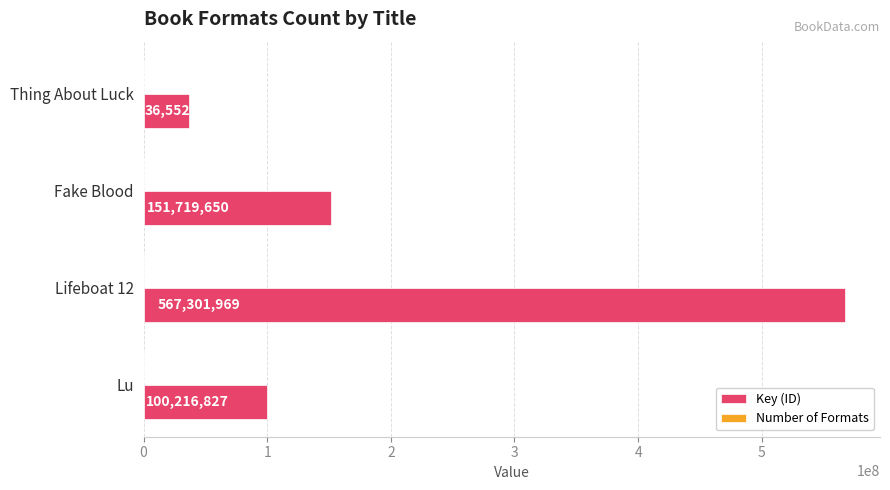

Which series changed the most between Lu and Thing About Luck?

Key (ID)